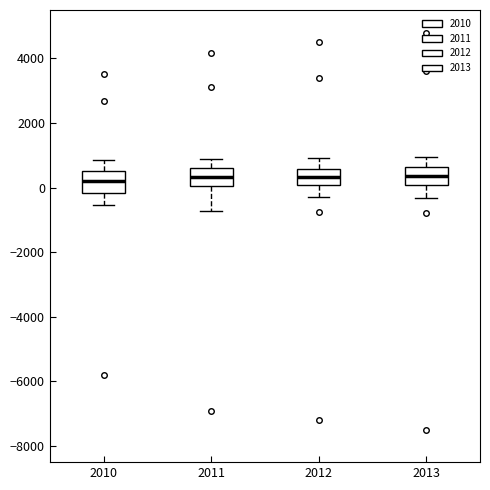

Reading left to right, read every box against the y-axis: the position of its median line, the range the box covers, and the ends of its whiskers. The values are not printed on the chart, so give them approximately, as read against the axis.

2010: median 200, box -200 to 600, whiskers -600 to 800
2011: median 400, box 0 to 600, whiskers -800 to 800
2012: median 400, box 0 to 600, whiskers -200 to 1000
2013: median 400, box 0 to 600, whiskers -400 to 1000